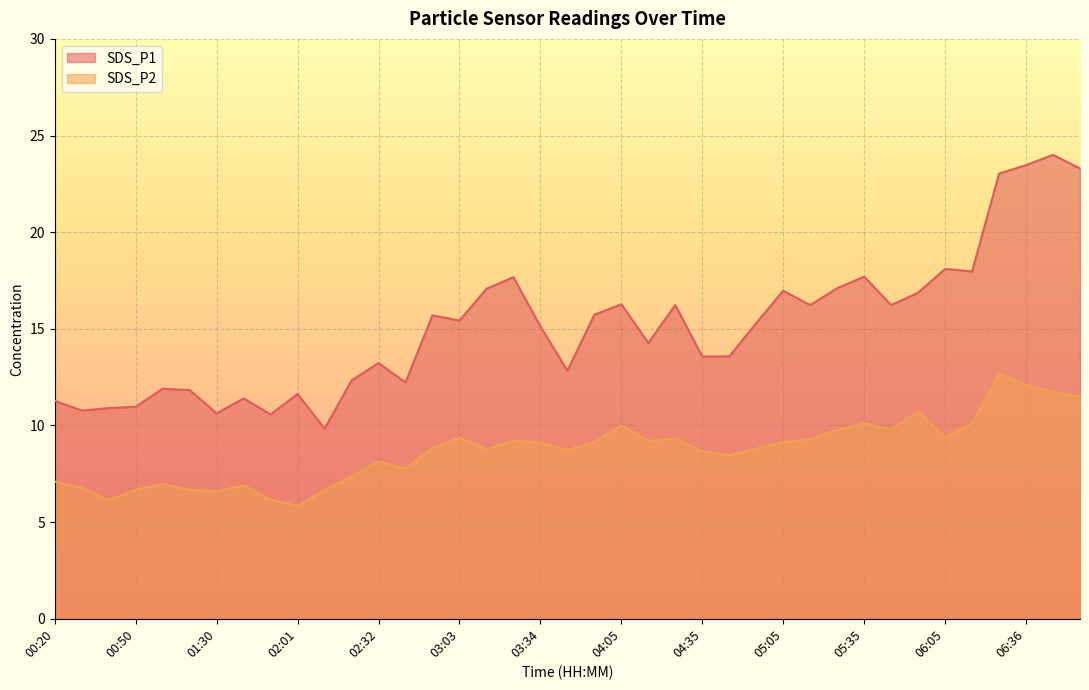

Reading left to right, list all the values displayed in this chart.

SDS_P1: 11.3	10.8	10.9	11.0	11.9	11.8	10.6	11.4	10.6	11.6	9.8	12.3	13.2	12.2	15.7	15.4	17.1	17.7	15.1	12.8	15.7	16.3	14.3	16.2	13.6	13.6	15.3	17.0	16.2	17.1	17.7	16.2	16.9	18.1	18.0	23.0	23.5	24.0	23.3
SDS_P2: 7.1	6.8	6.1	6.7	7.0	6.7	6.6	6.9	6.2	5.8	6.7	7.4	8.1	7.8	8.8	9.4	8.8	9.2	9.1	8.7	9.1	10.0	9.2	9.3	8.7	8.5	8.8	9.1	9.3	9.8	10.1	9.8	10.7	9.4	10.1	12.7	12.1	11.7	11.5